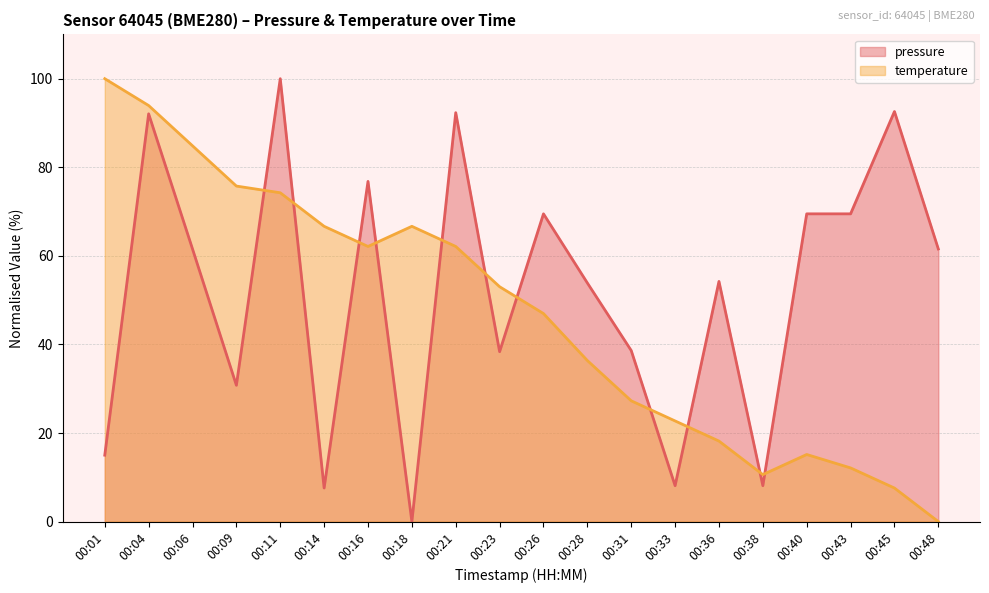

List the series in order of their overall mean, highest first.

pressure, temperature